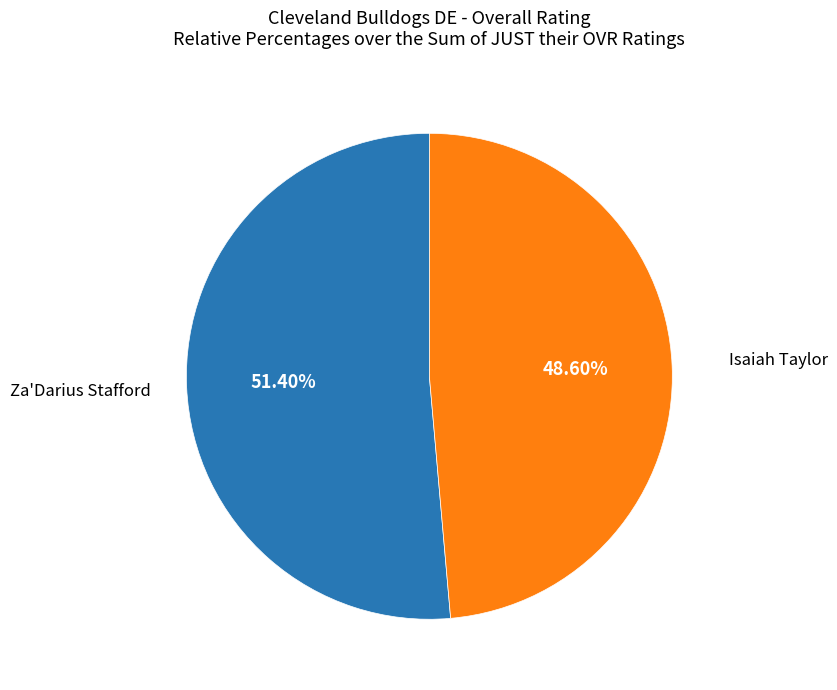

To the nearest percent, what is the difference between the largest and smallest slice percentages?

3%